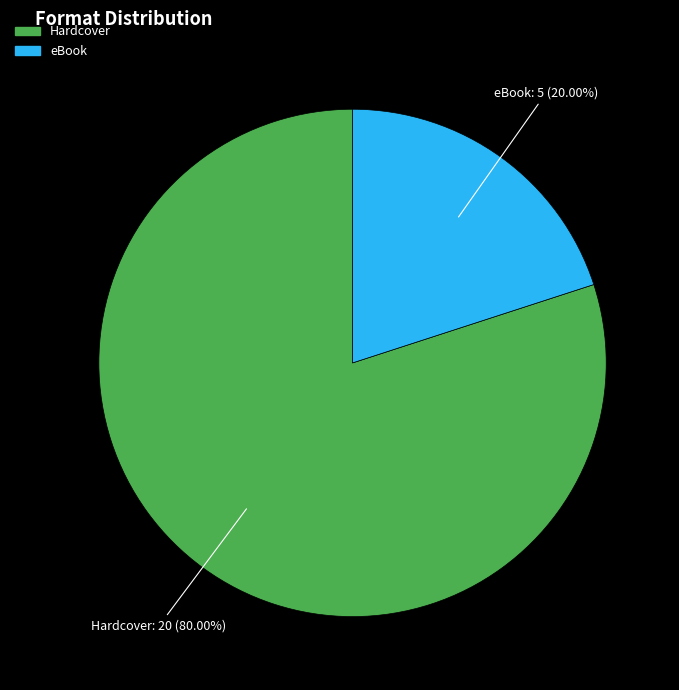

The Hardcover slice represents 80% of the pie. True or false?

True